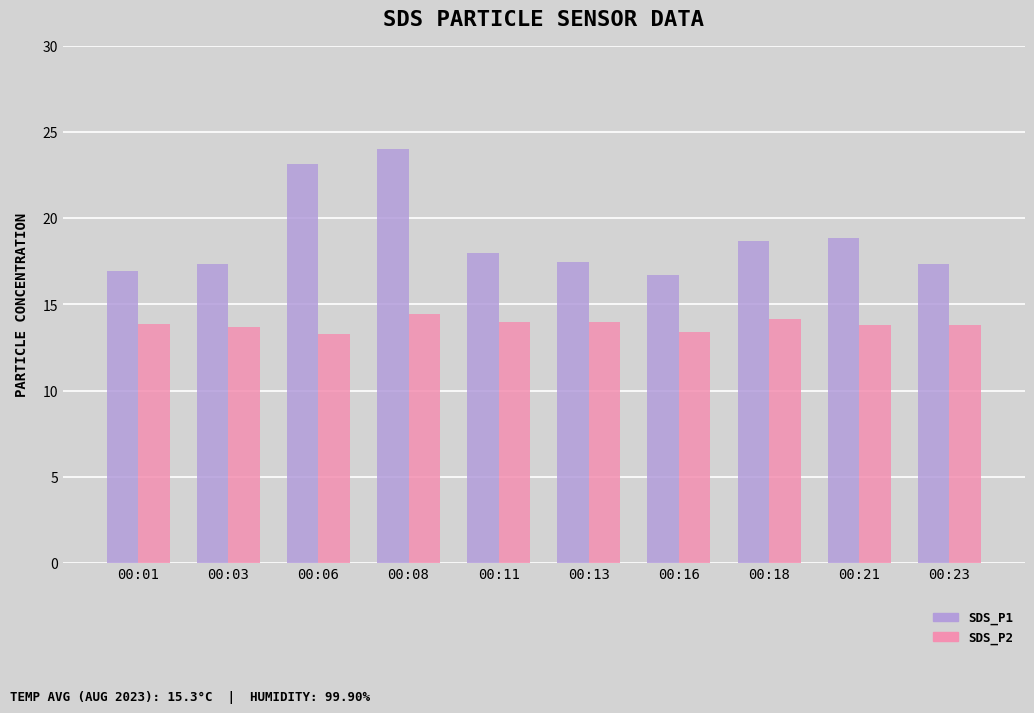

At which category is the sum across all series the highest?

00:08